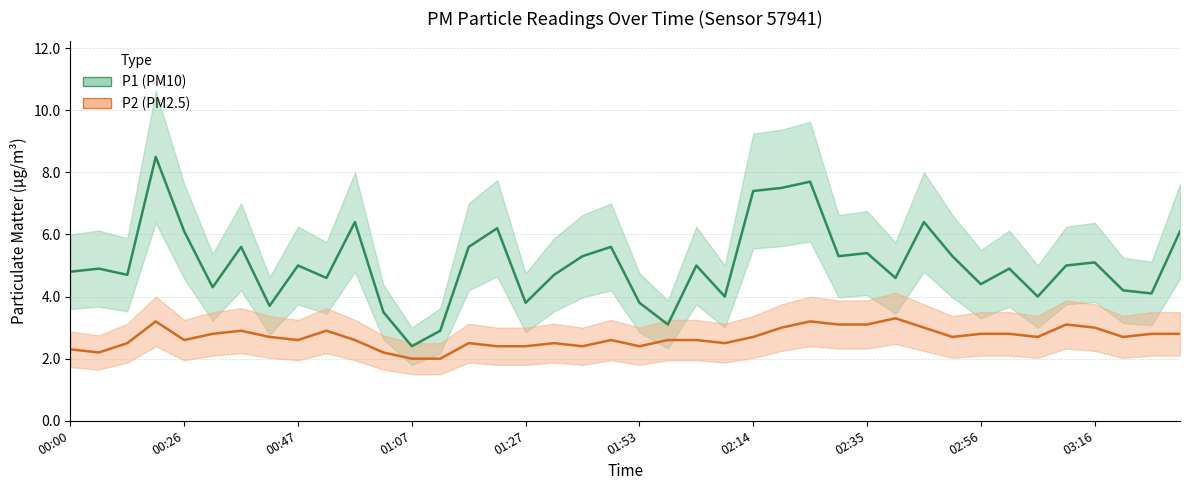

What is the average value of the P1 series?

5.0